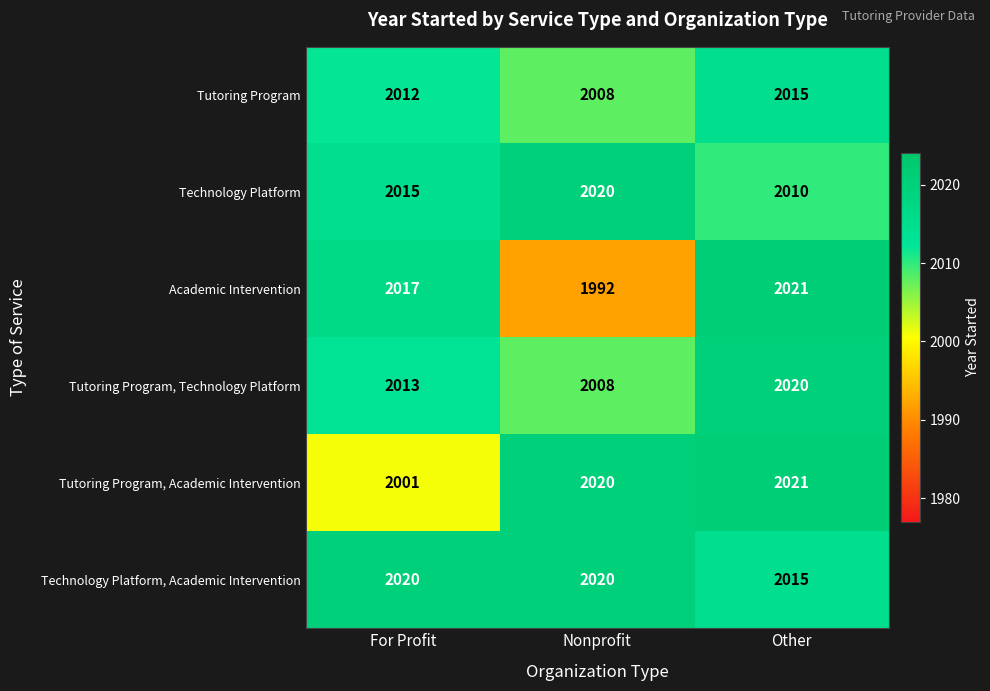

Which series has the largest total across all categories?

Technology Platform, Academic Intervention